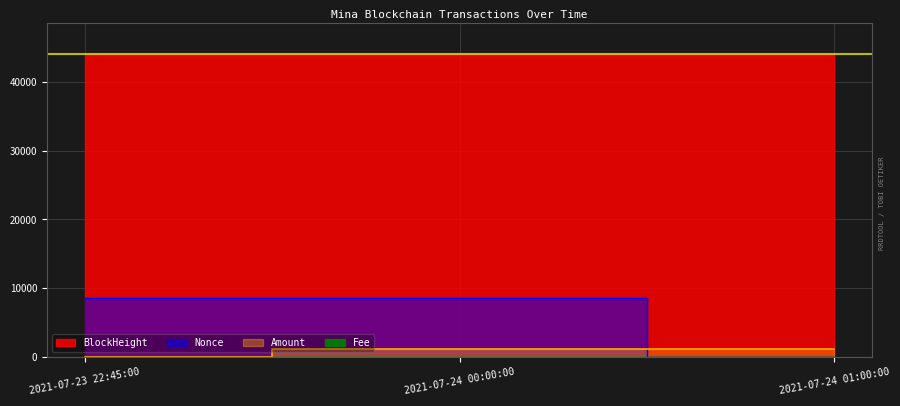

Between 2021-07-23 22:45:00 and 2021-07-24 01:00:00, which series saw the biggest shift?

Nonce